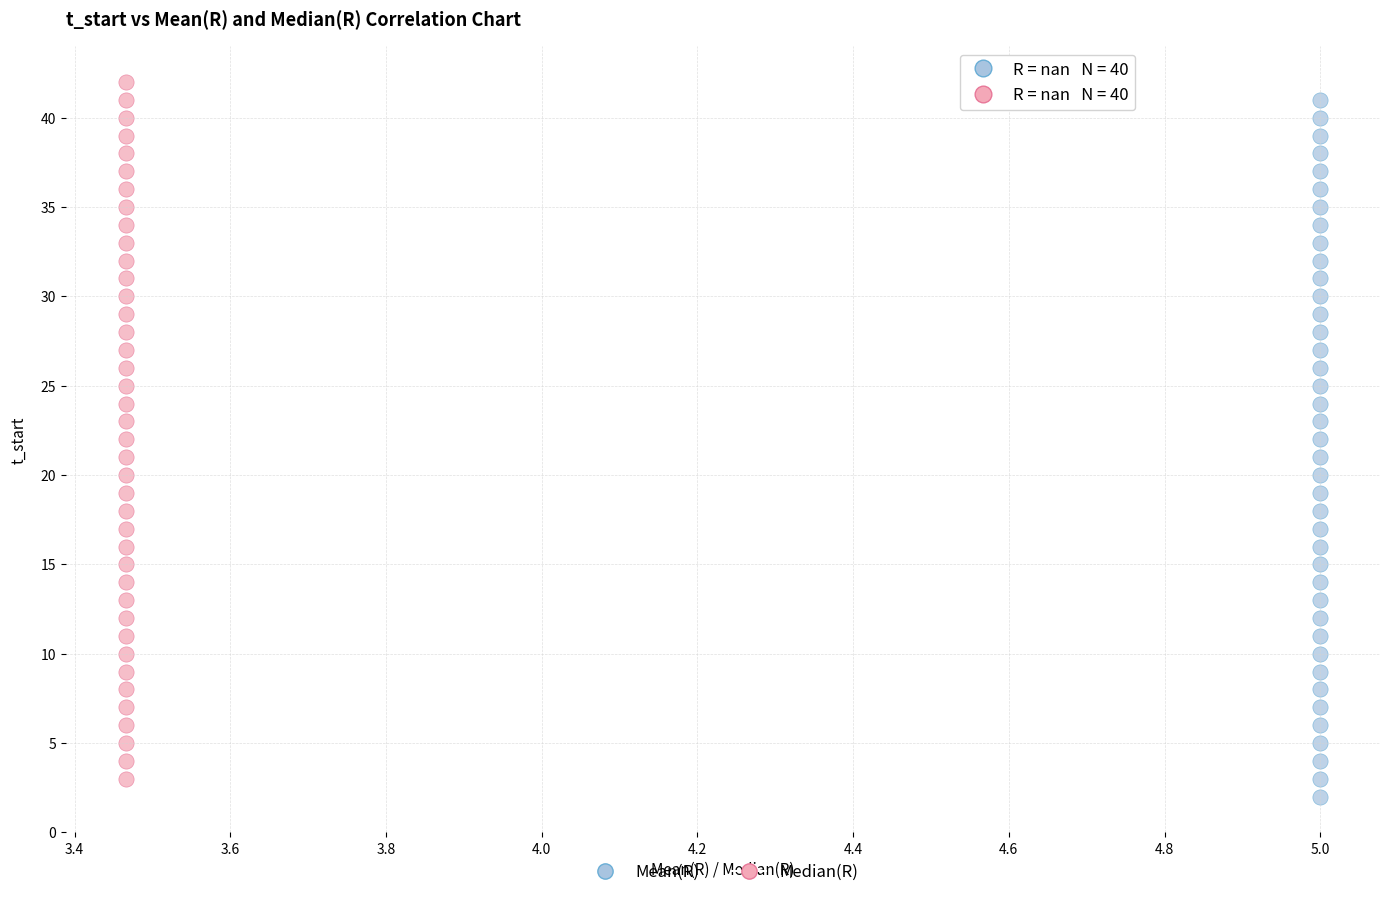

Which series reaches the maximum Y coordinate?

Median(R)